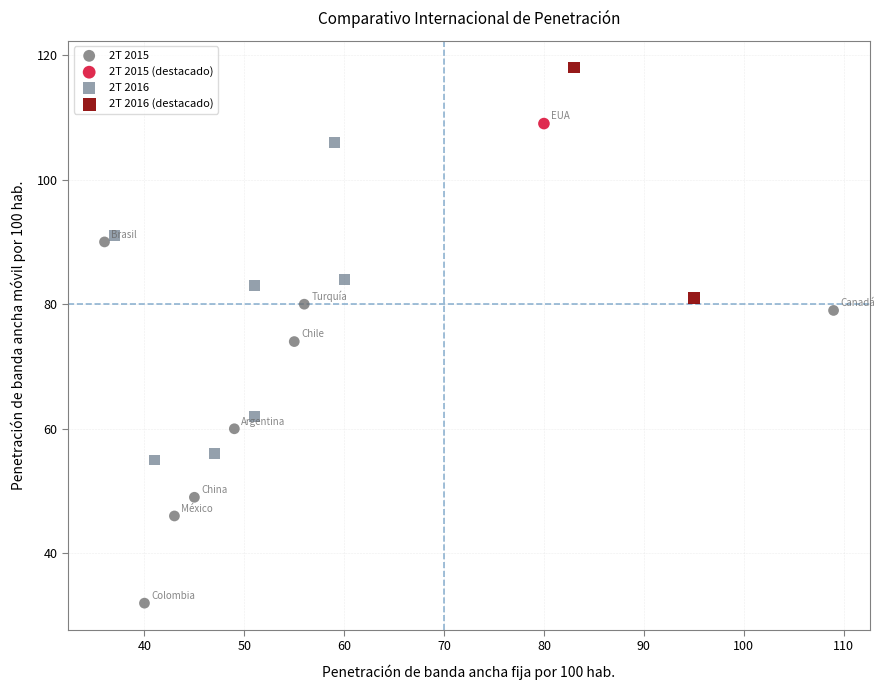

What are all the series names shown in the legend?

2T 2015, 2T 2015 (destacado), 2T 2016, 2T 2016 (destacado)